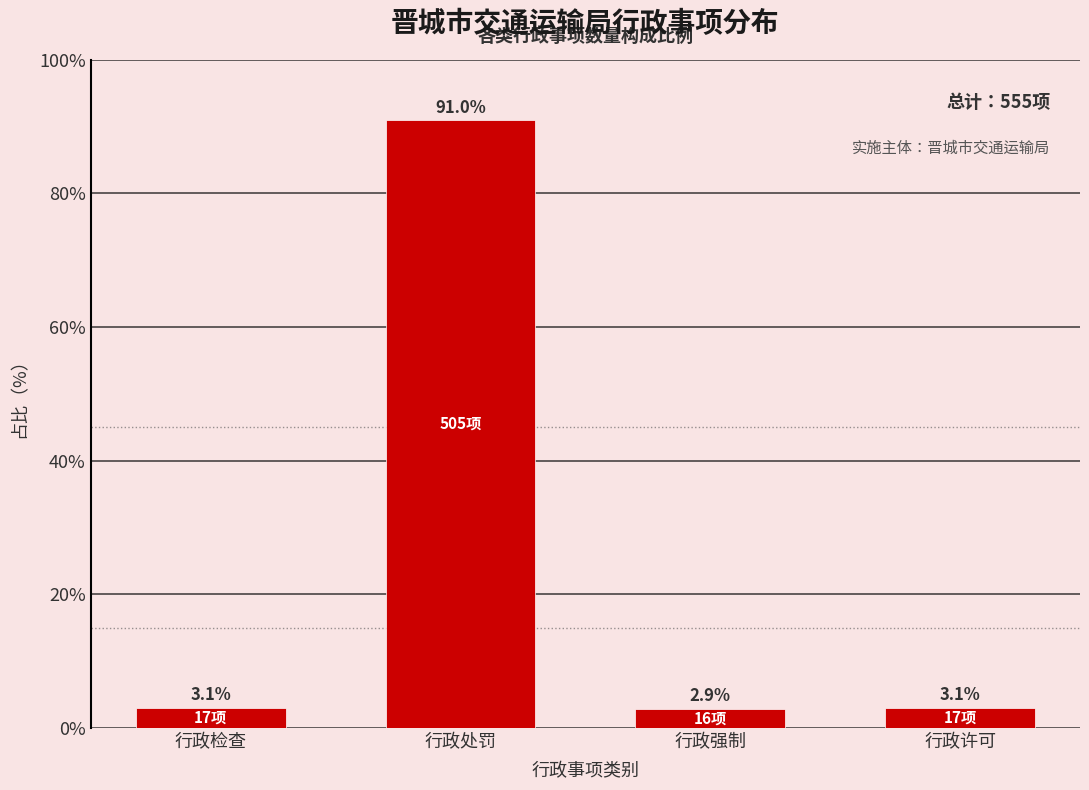

Reading left to right, extract all data points from this chart.

3.1	91.0	2.9	3.1